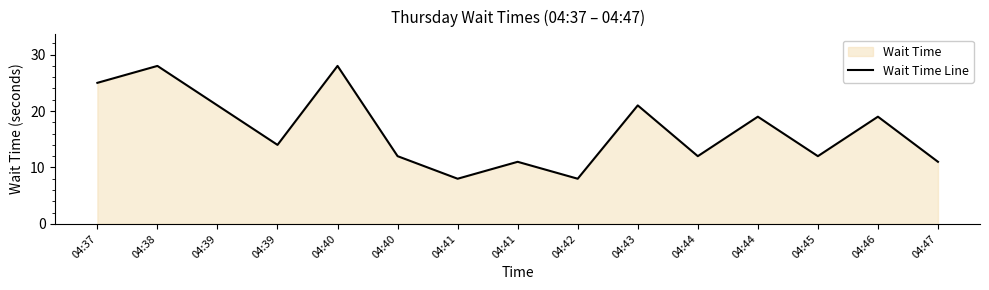

Is it true that the value at 04:38 is 14?

False